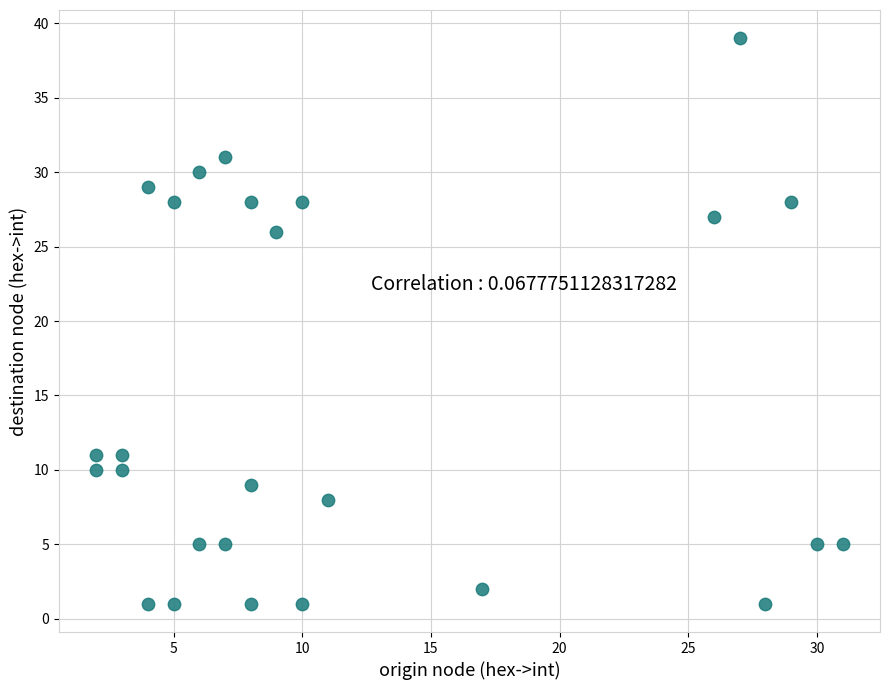

What is the range of Y values (max minus min)?

38